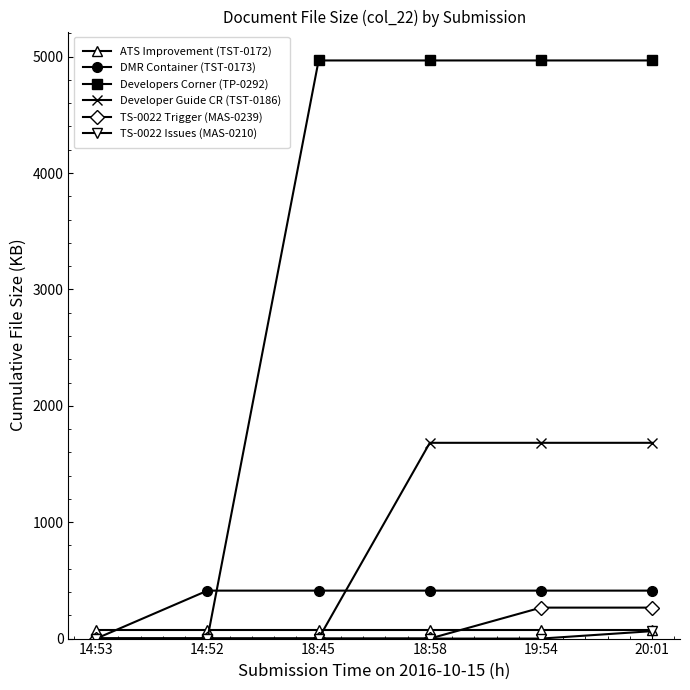

Is it true that TS-0022 Trigger (MAS-0239) equals 457 at 19:54?

False